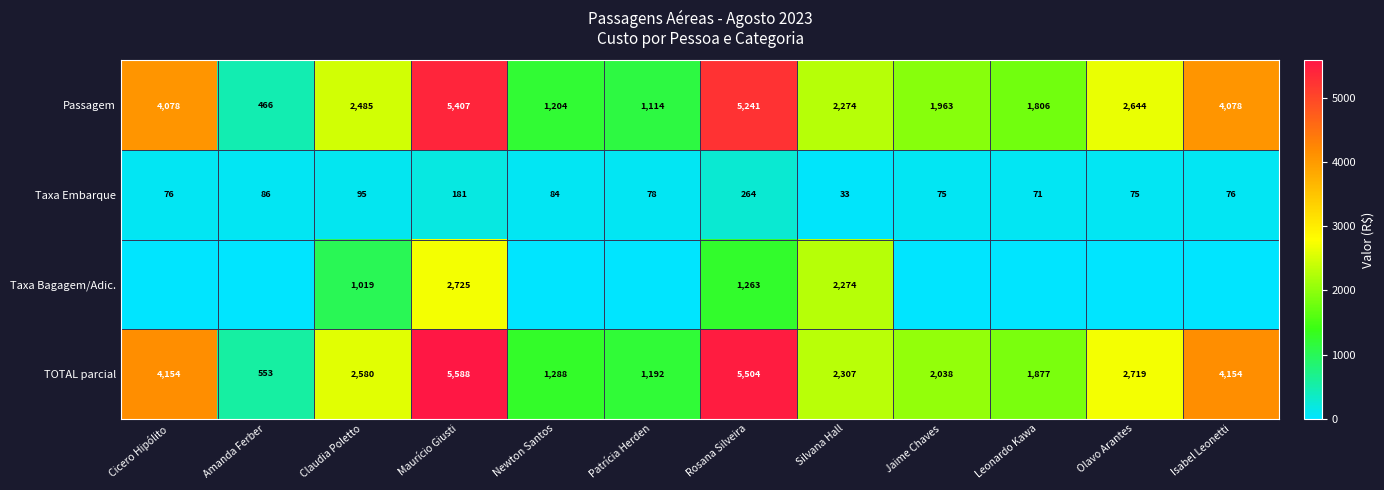

What is the difference between the highest and lowest values at Claudia Poletto?

2484.9